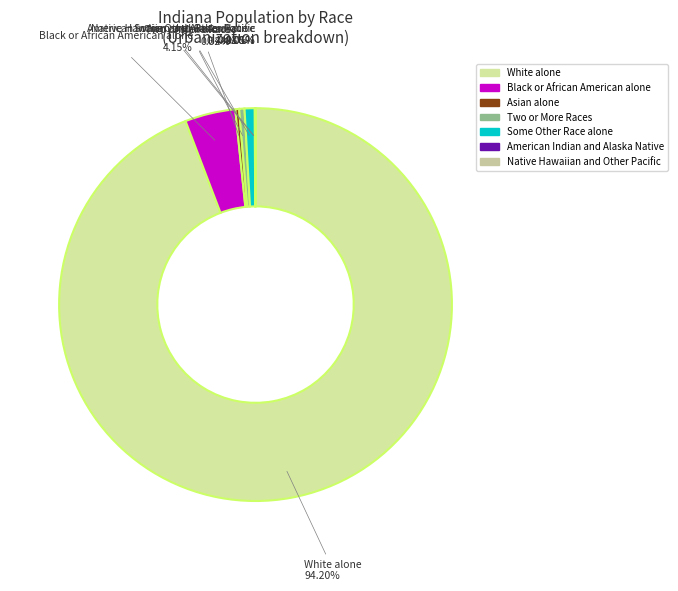

Which slice is the largest?

White alone